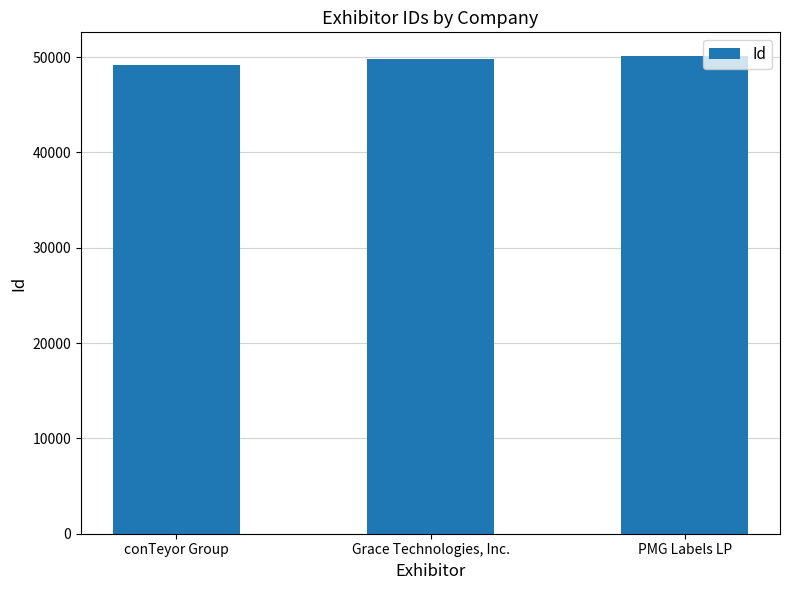

Which has a higher value, Grace Technologies, Inc. or conTeyor Group?

Grace Technologies, Inc.